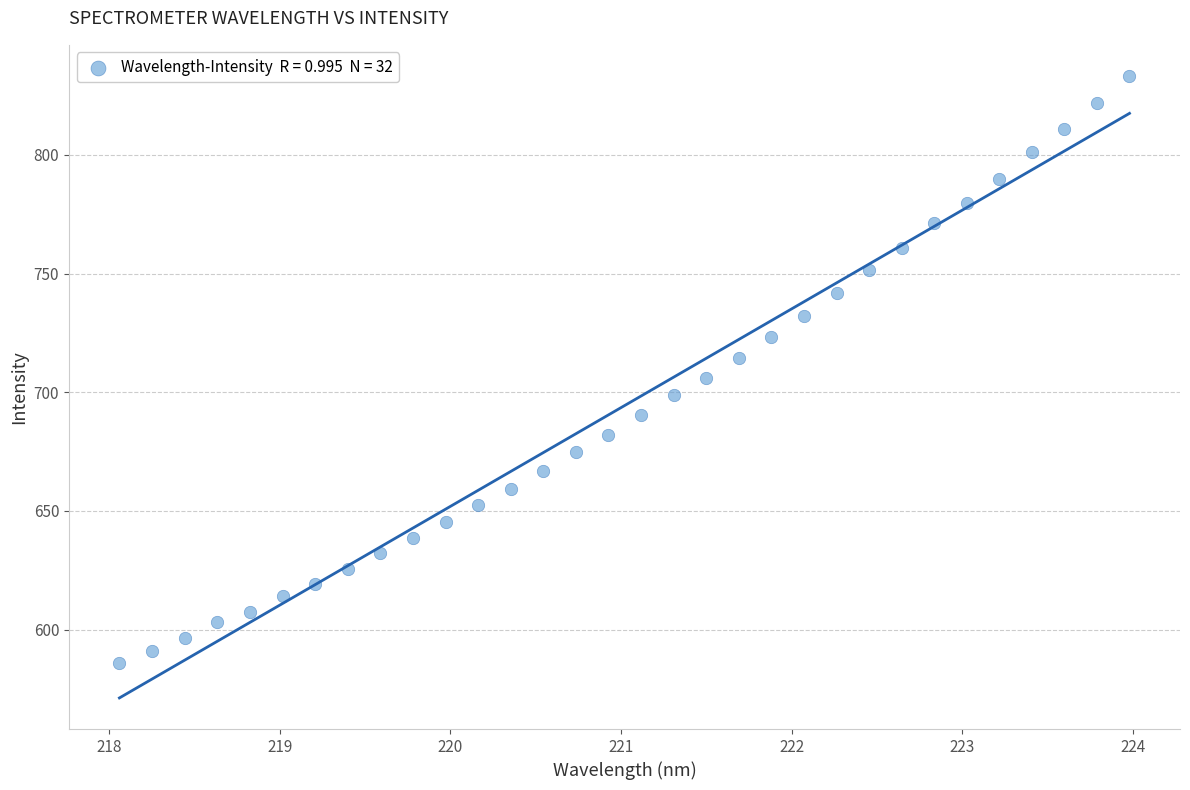

What is the range of X values (max minus min)?

5.9